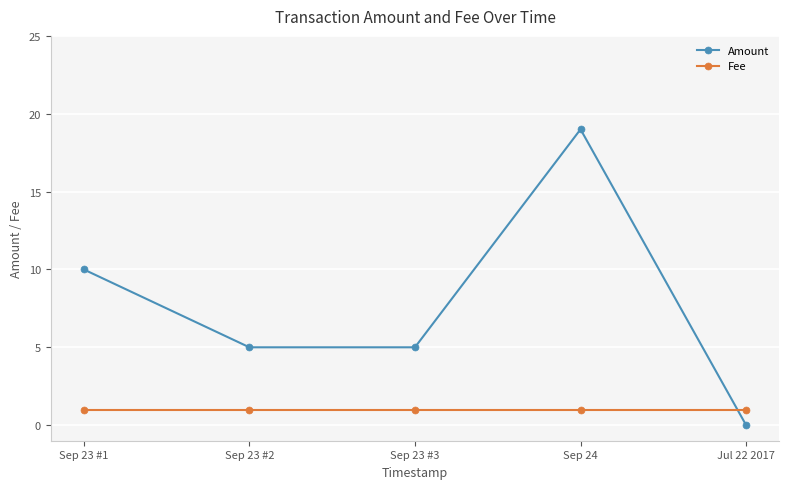

The Amount series shows 4 at Sep 23 #1. True or false?

False